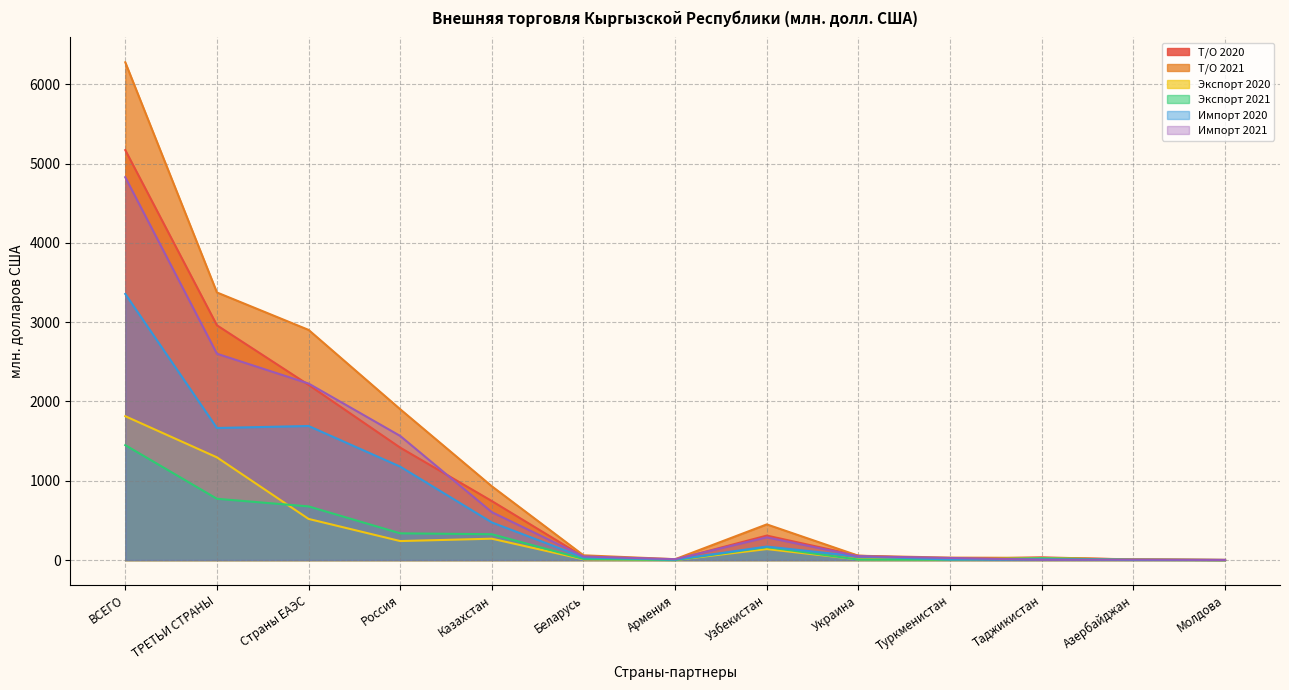

What is the greatest value displayed?

6278.2